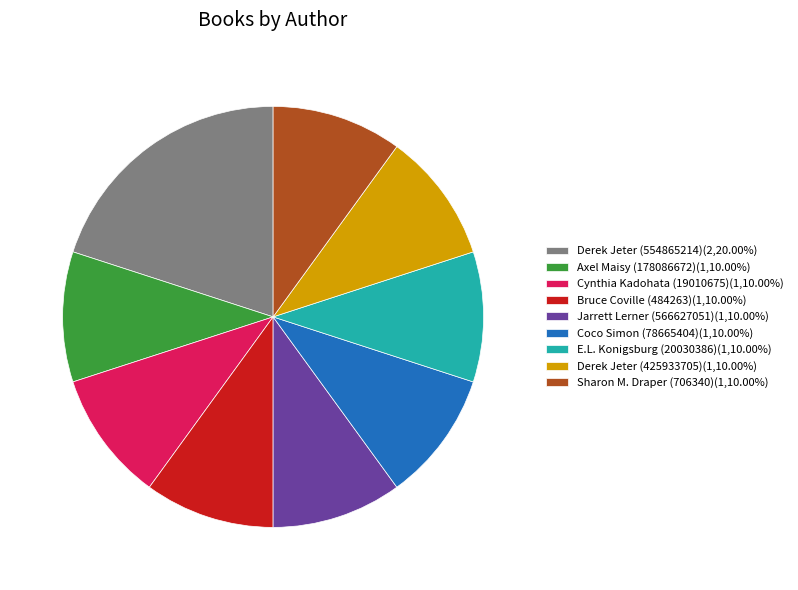

Do Derek Jeter (554865214)(2,20.00%) and Sharon M. Draper (706340)(1,10.00%) together represent more than half of the pie?

No